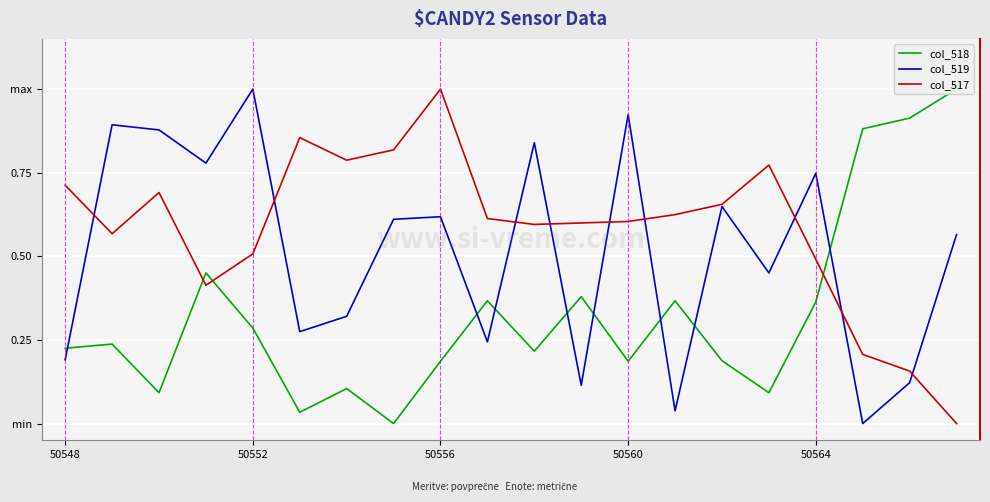

True or false: col_517 has a value of 0.4 at 7.

False